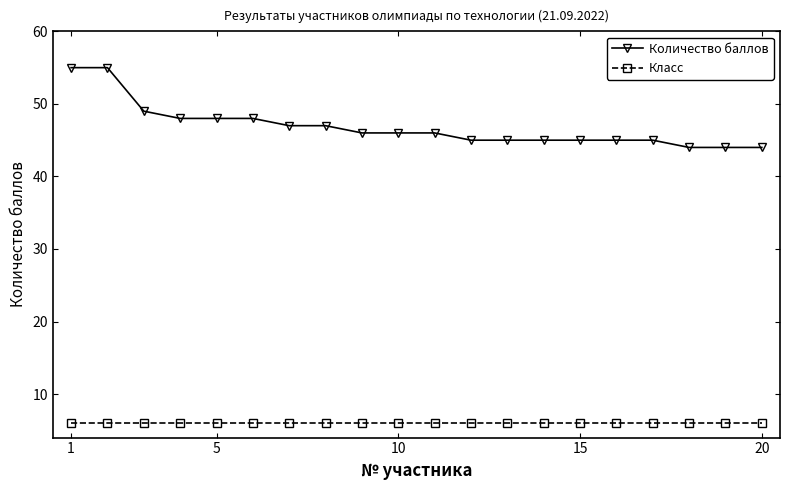

Which series has the largest range (max minus min)?

Количество баллов